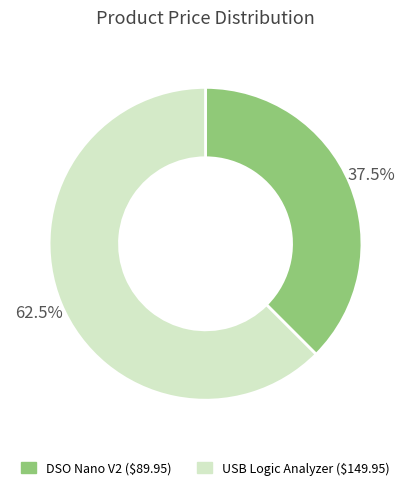

Does any single category account for the majority?

Yes